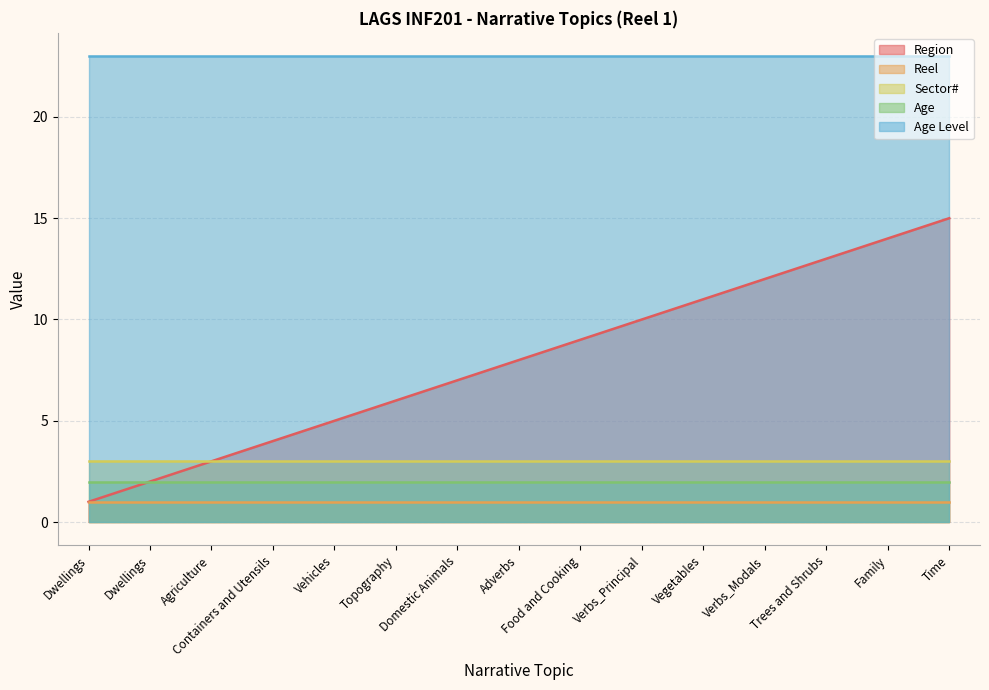

What is the label of the 9th point from the right?

Domestic Animals